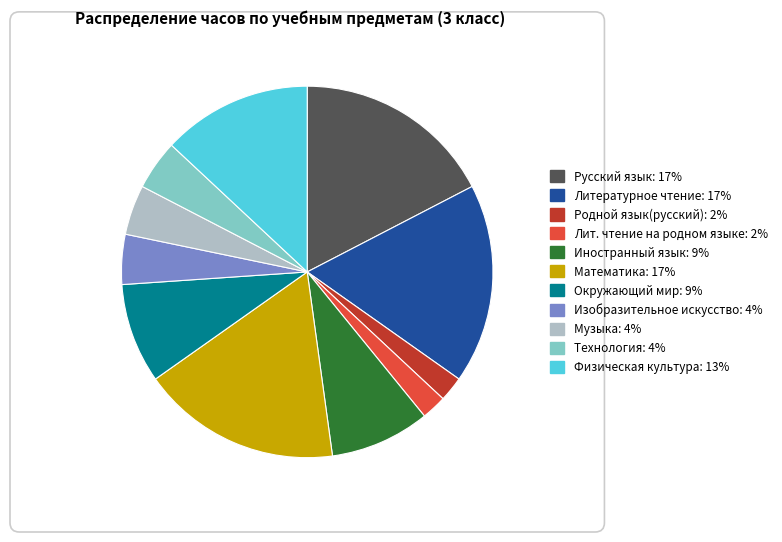

How many slices are in this pie chart?

11